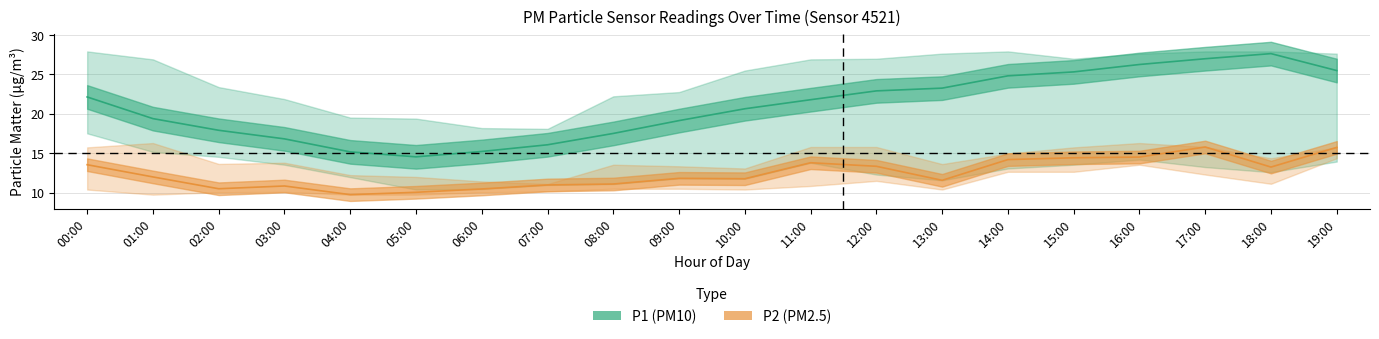

Rank the series by their maximum value, from lowest to highest.

P2_lower, P2_mean, P2_upper, P1_lower, P1_mean, P1_upper